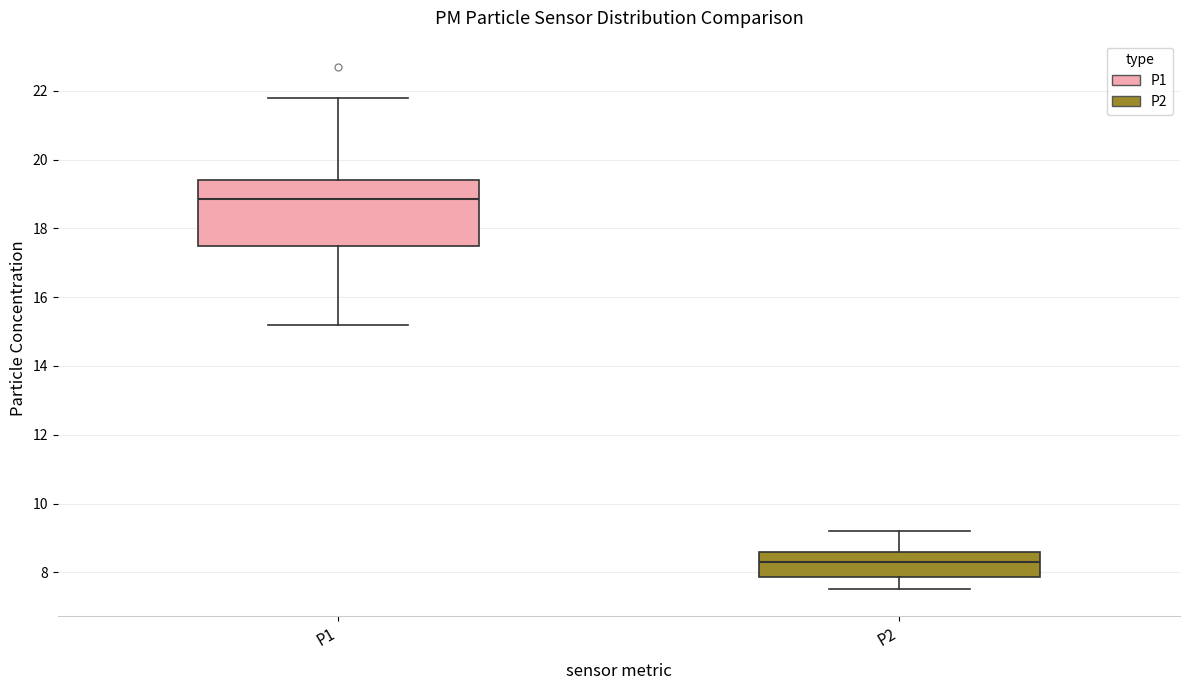

Reading left to right, transcribe this box plot: for each box, give where its median line is, the range the box spans, and where its two whiskers end, as read against the y-axis. The values are not printed on the chart, so give them approximately, as read against the axis.

P1: median 18.8, box 17.6 to 19.4, whiskers 15.2 to 21.8
P2: median 8.4, box 7.8 to 8.6, whiskers 7.6 to 9.2